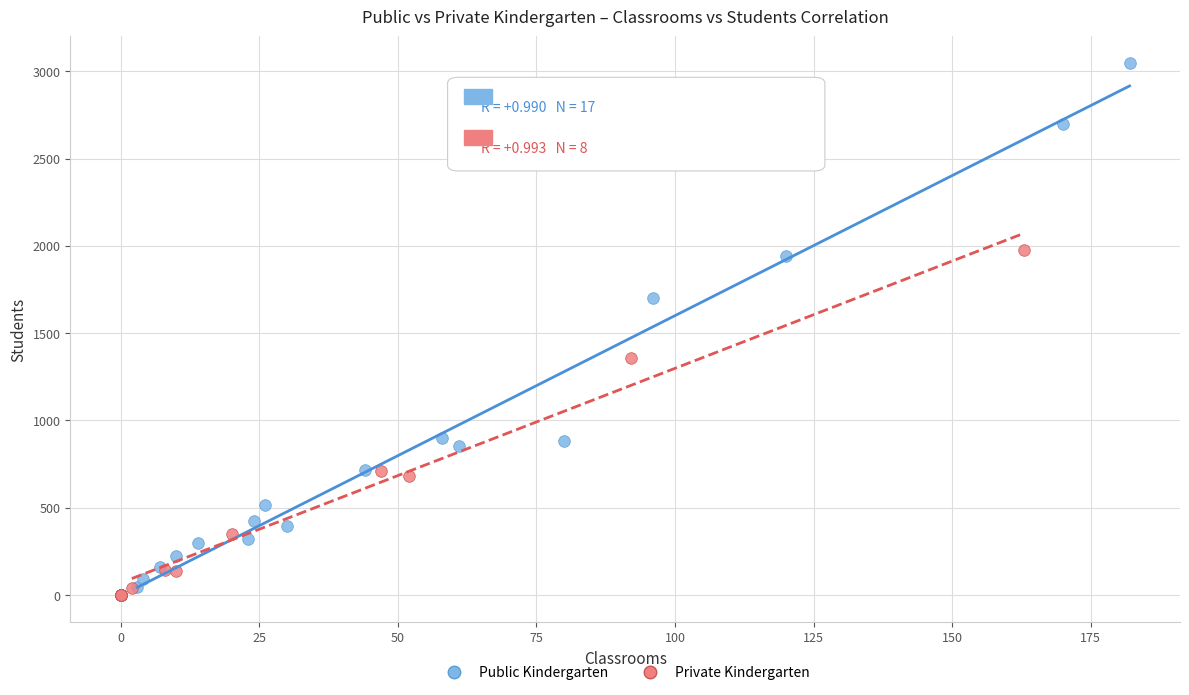

What are all the series names shown in the legend?

Public Kindergarten, Private Kindergarten